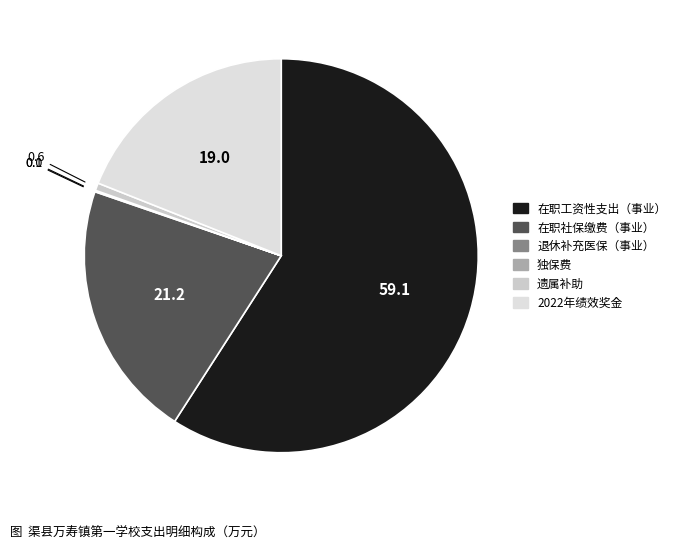

How much of the chart is everything except 独保费?

100.0%